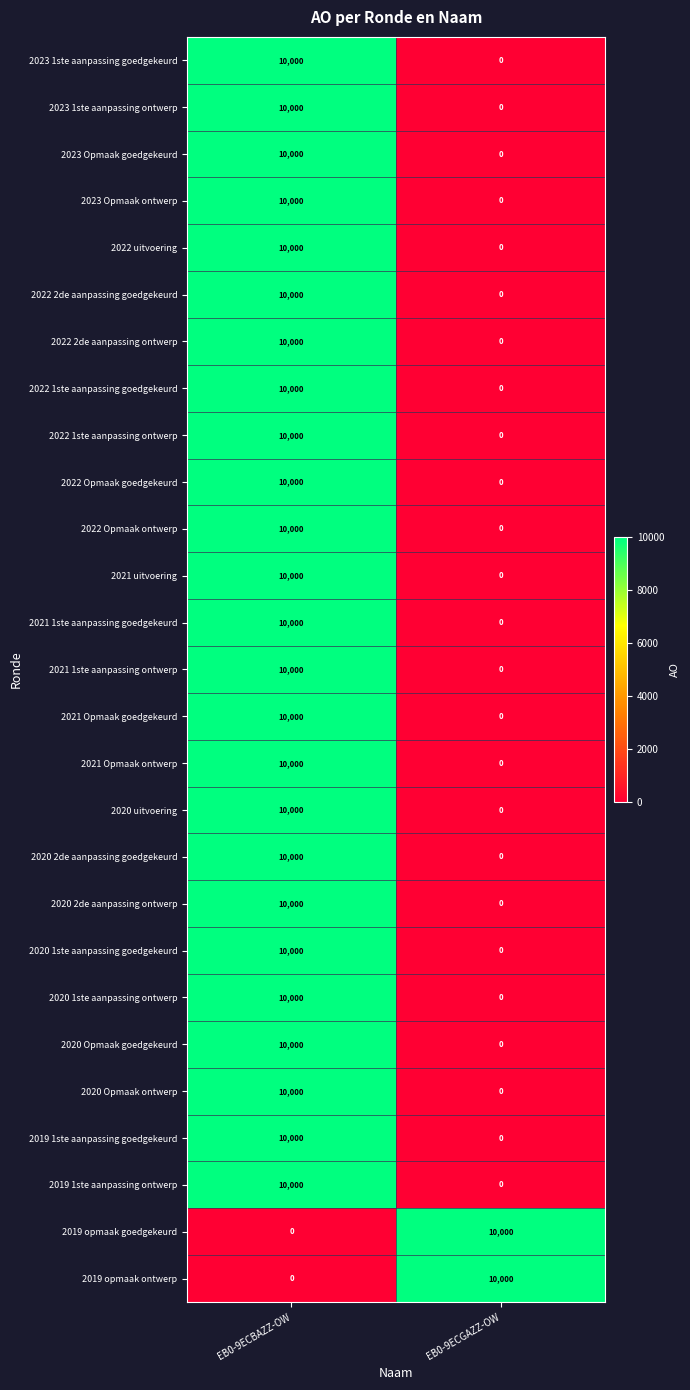

What is the total value across all series at EB0-9ECBAZZ-OW?

250000